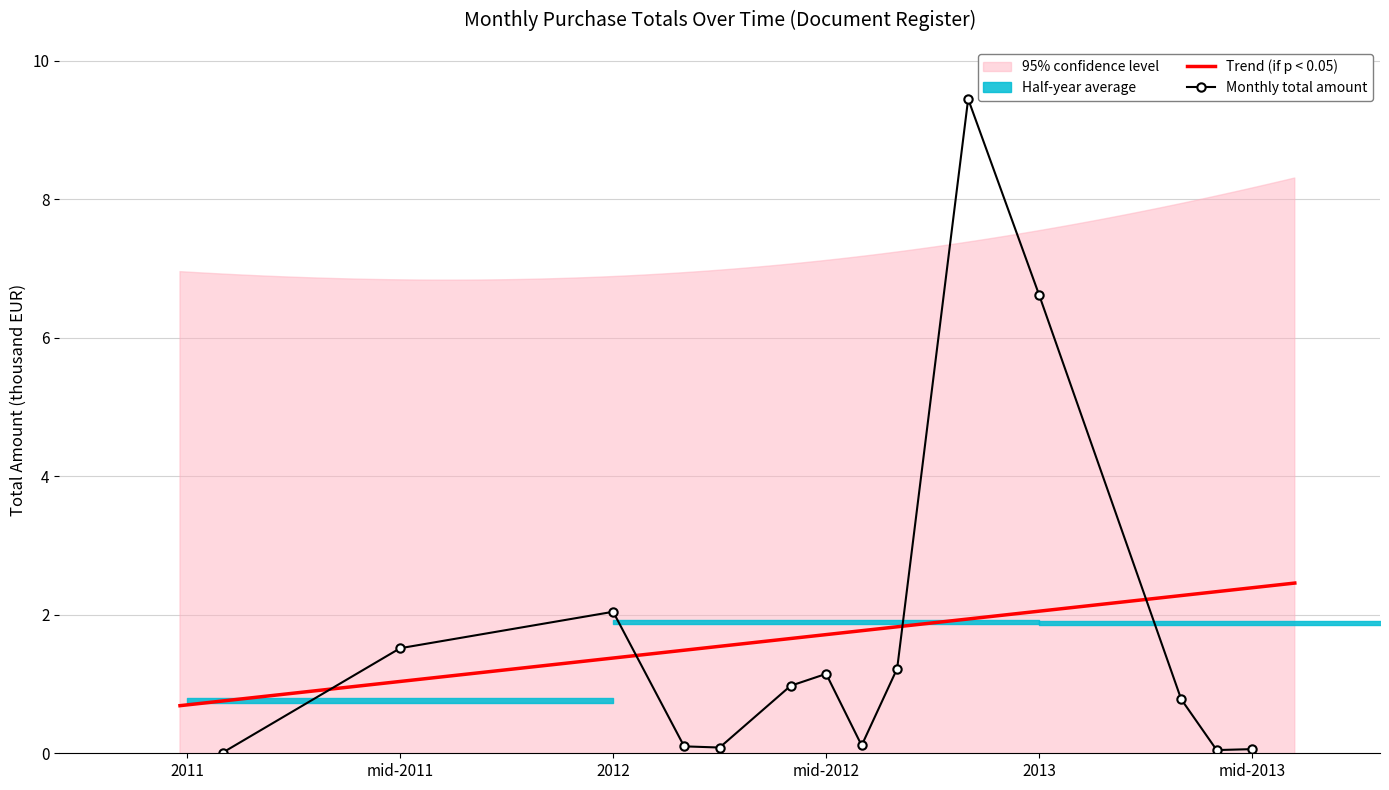

Reading left to right, extract all data points from this chart.

0.0	1.5	2.0	0.1	0.1	1.0	1.1	0.1	1.2	9.4	6.6	0.8	0.0	0.1